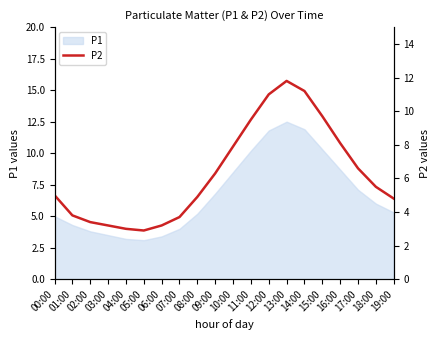

Approximately how many times larger is the value at 02:00 compared to 00:00?

0.7